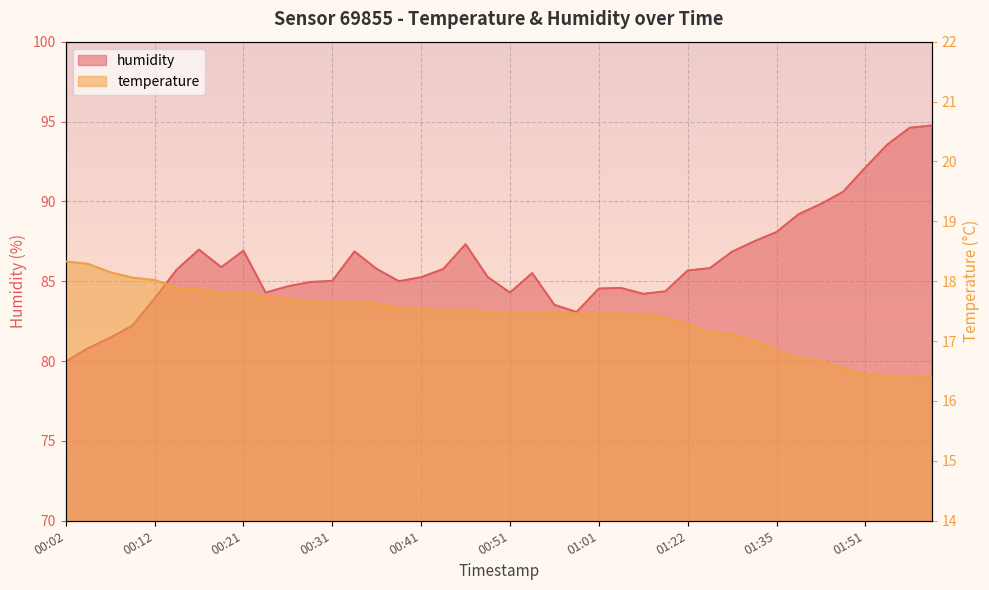

Reading right to left, transcribe all the data shown in this chart.

temperature: 16.4	16.4	16.4	16.4	16.6	16.7	16.7	16.8	17.0	17.1	17.1	17.3	17.4	17.4	17.5	17.5	17.5	17.5	17.5	17.5	17.5	17.5	17.5	17.5	17.6	17.6	17.6	17.6	17.7	17.7	17.7	17.8	17.8	17.9	17.9	18.0	18.1	18.1	18.3	18.3
humidity: 94.8	94.6	93.6	92.1	90.6	89.8	89.2	88.1	87.5	86.8	85.8	85.7	84.4	84.2	84.6	84.5	83.1	83.5	85.5	84.3	85.3	87.3	85.8	85.2	85.0	85.8	86.9	85.0	85.0	84.7	84.3	86.9	85.9	87.0	85.7	83.9	82.2	81.5	80.8	80.0